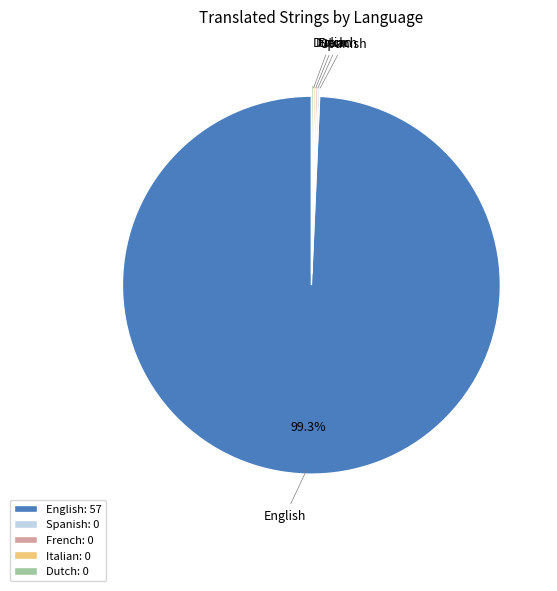

Does any single category account for the majority?

Yes